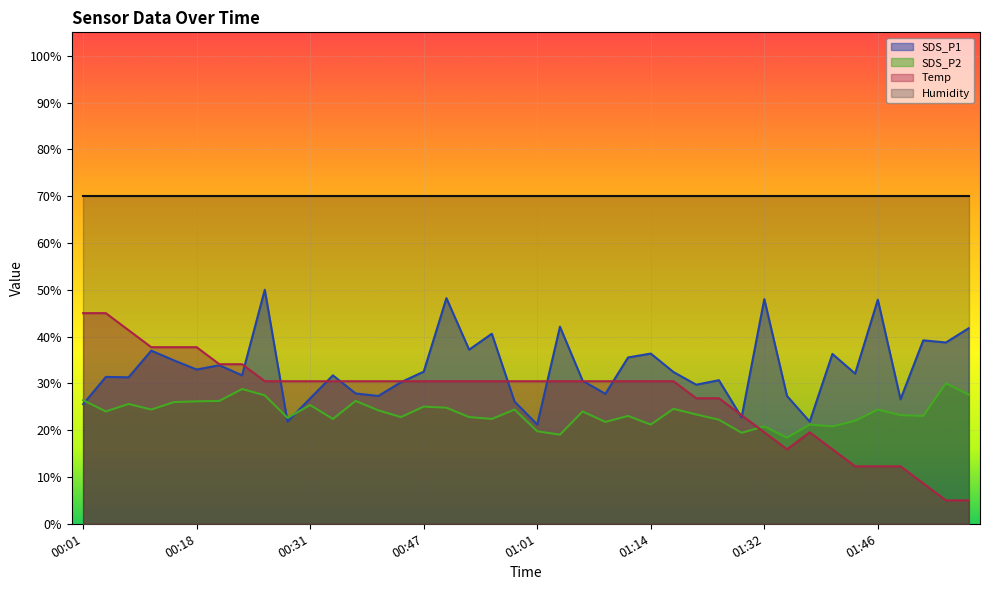

Rank the series by their maximum value, from highest to lowest.

Humidity, SDS_P1, Temp, SDS_P2